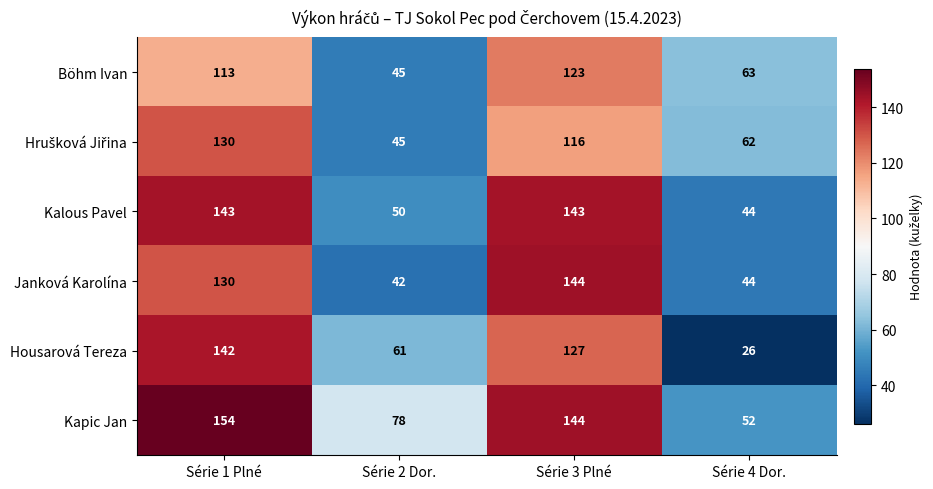

True or false: Janková Karolína has a value of 206 at Série 1 Plné.

False